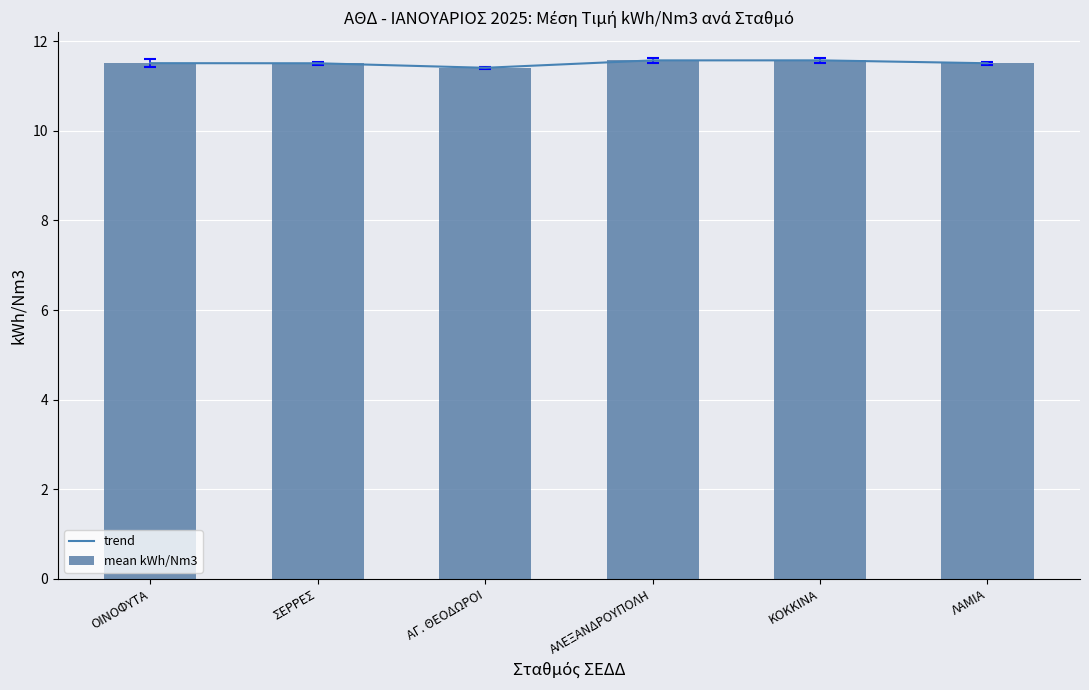

Read the mean kWh/Nm3 value at ΚΟΚΚΙΝΑ.

11.6